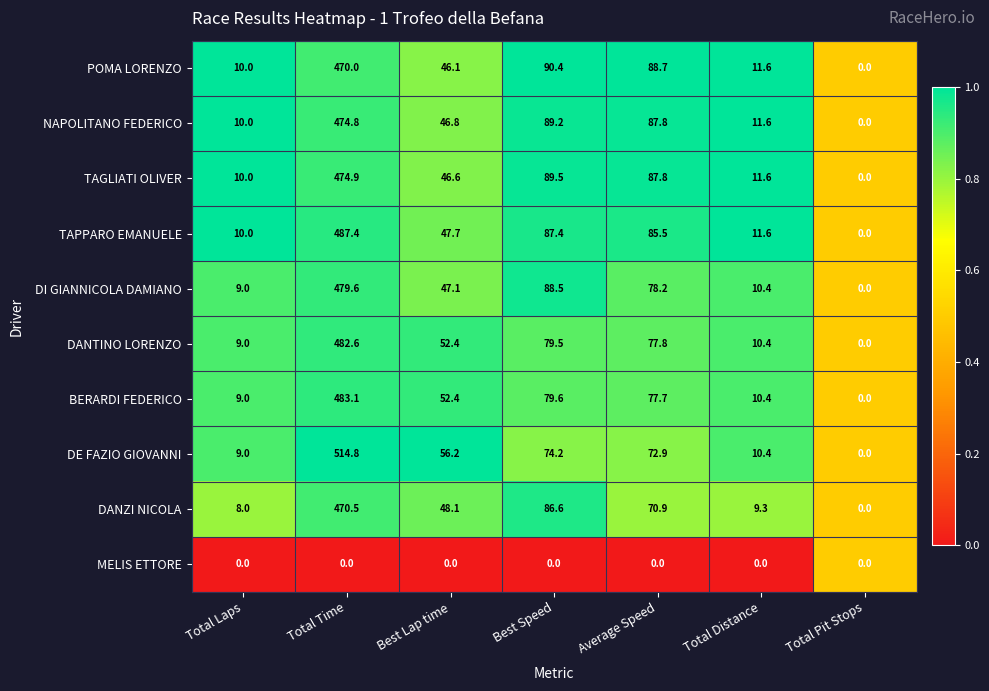

Which category has the lowest value in the BERARDI FEDERICO series?

Total Pit Stops